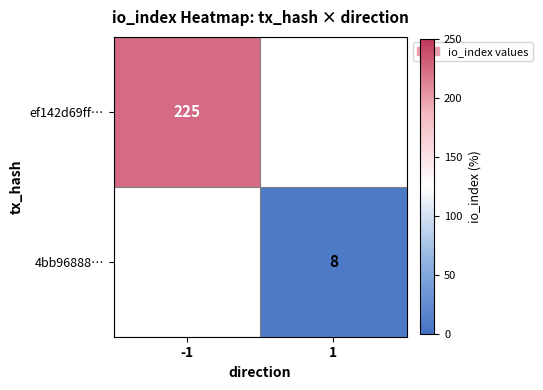

The value of 4bb96888… at 1 is 4. True or false?

False